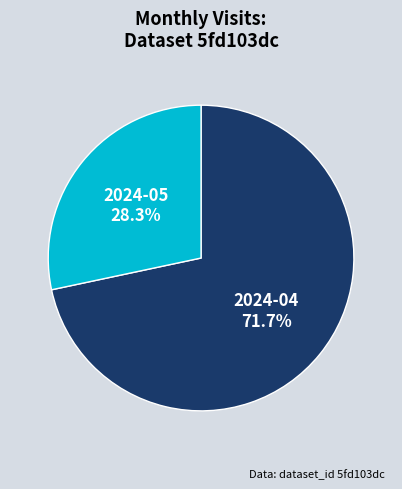

What is the largest slice in the pie chart?

2024-04